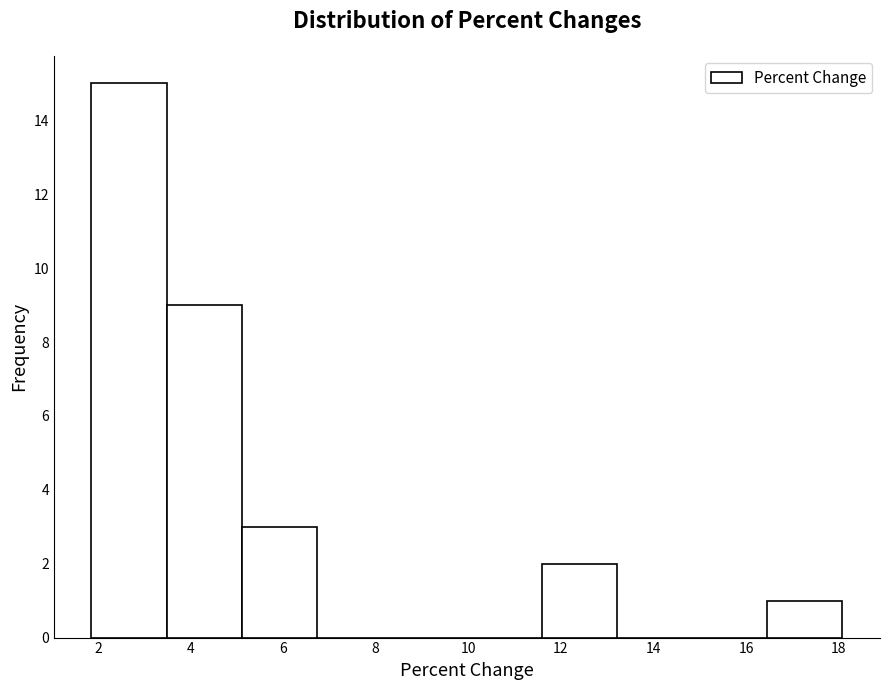

Reading left to right, transcribe this chart: for each bar, give the range it covers on the x-axis and its height. Neither the bar edges nor the heights are printed on the chart, so give them approximately, as read against the axes.

1.8 to 3.4: 15
3.4 to 5.2: 9
5.2 to 6.8: 3
6.8 to 8.4: 0
8.4 to 10.0: 0
10.0 to 11.6: 0
11.6 to 13.2: 2
13.2 to 14.8: 0
14.8 to 16.4: 0
16.4 to 18.0: 1